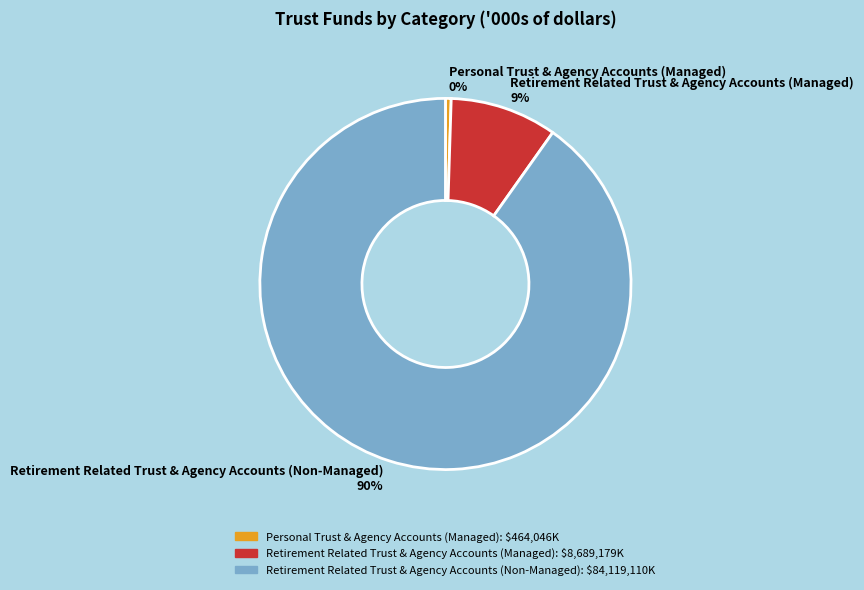

Do Personal Trust & Agency Accounts (Managed) and Retirement Related Trust & Agency Accounts (Managed) together represent more than half of the pie?

No